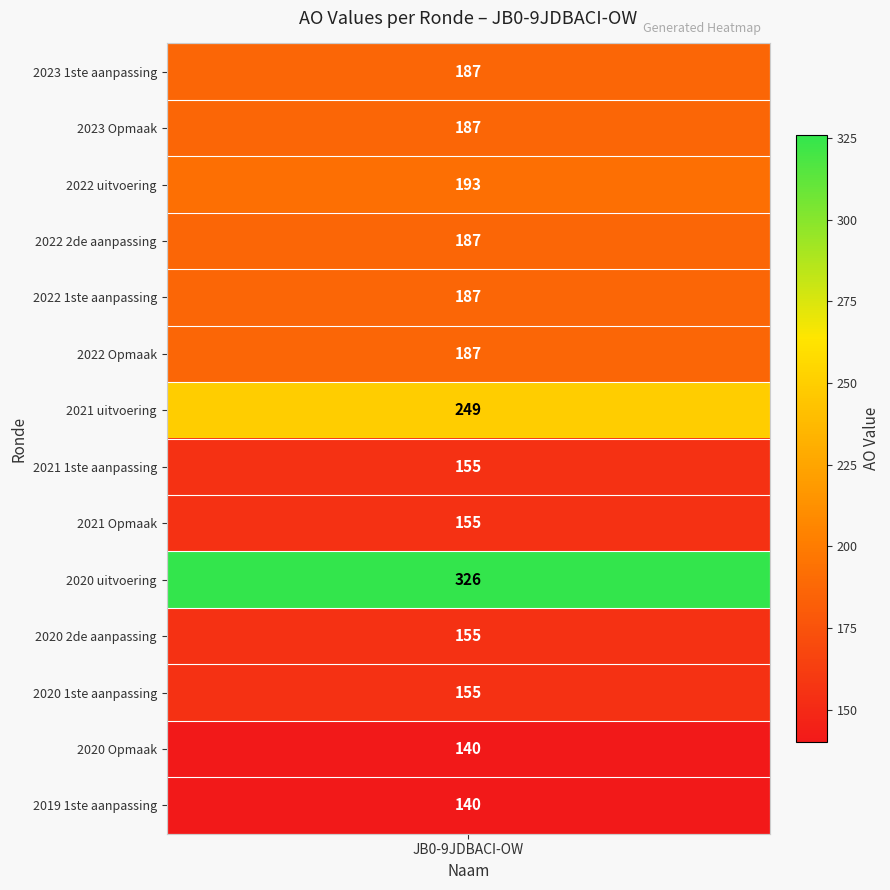

List the labels in order of value, largest first.

2020 uitvoering, 2021 uitvoering, 2022 uitvoering, 2023 1ste aanpassing, 2023 Opmaak, 2022 2de aanpassing, 2022 1ste aanpassing, 2022 Opmaak, 2021 1ste aanpassing, 2021 Opmaak, 2020 2de aanpassing, 2020 1ste aanpassing, 2020 Opmaak, 2019 1ste aanpassing